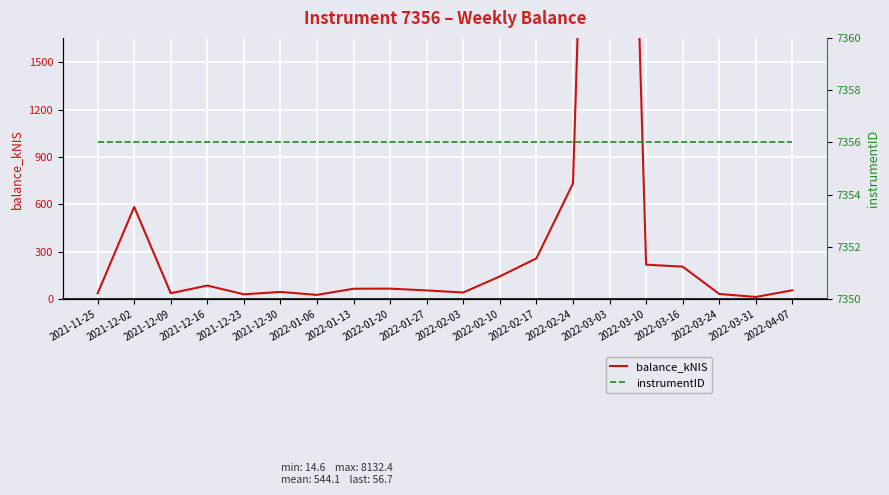

List the series in order of their overall mean, lowest first.

balance_kNIS, instrumentID